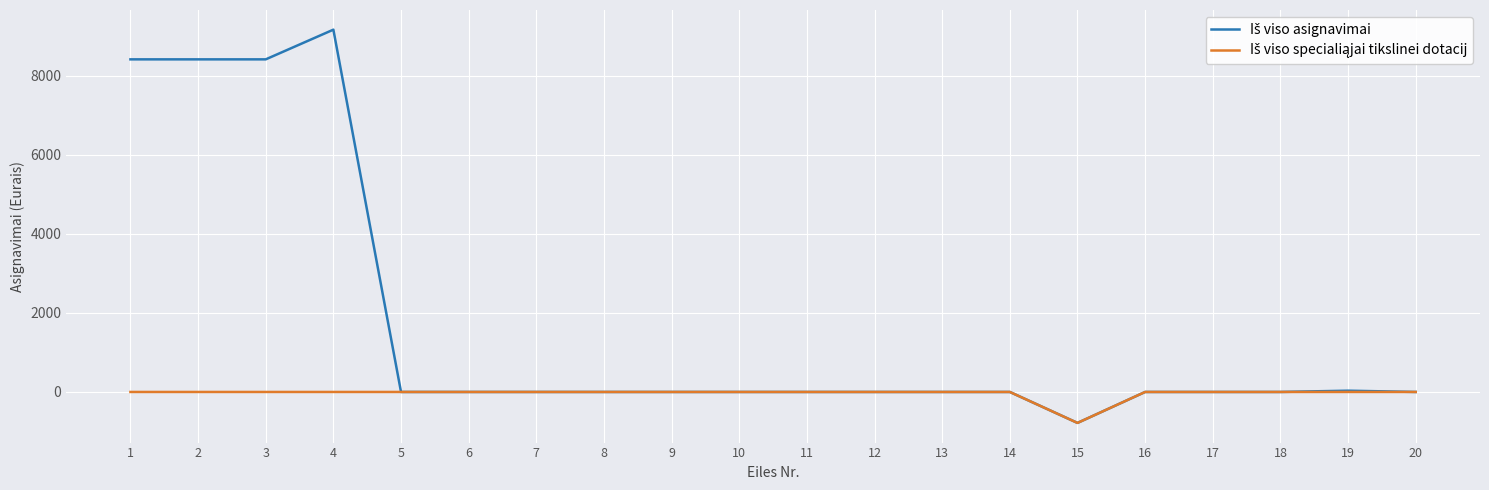

At which category is the sum across all series the highest?

4